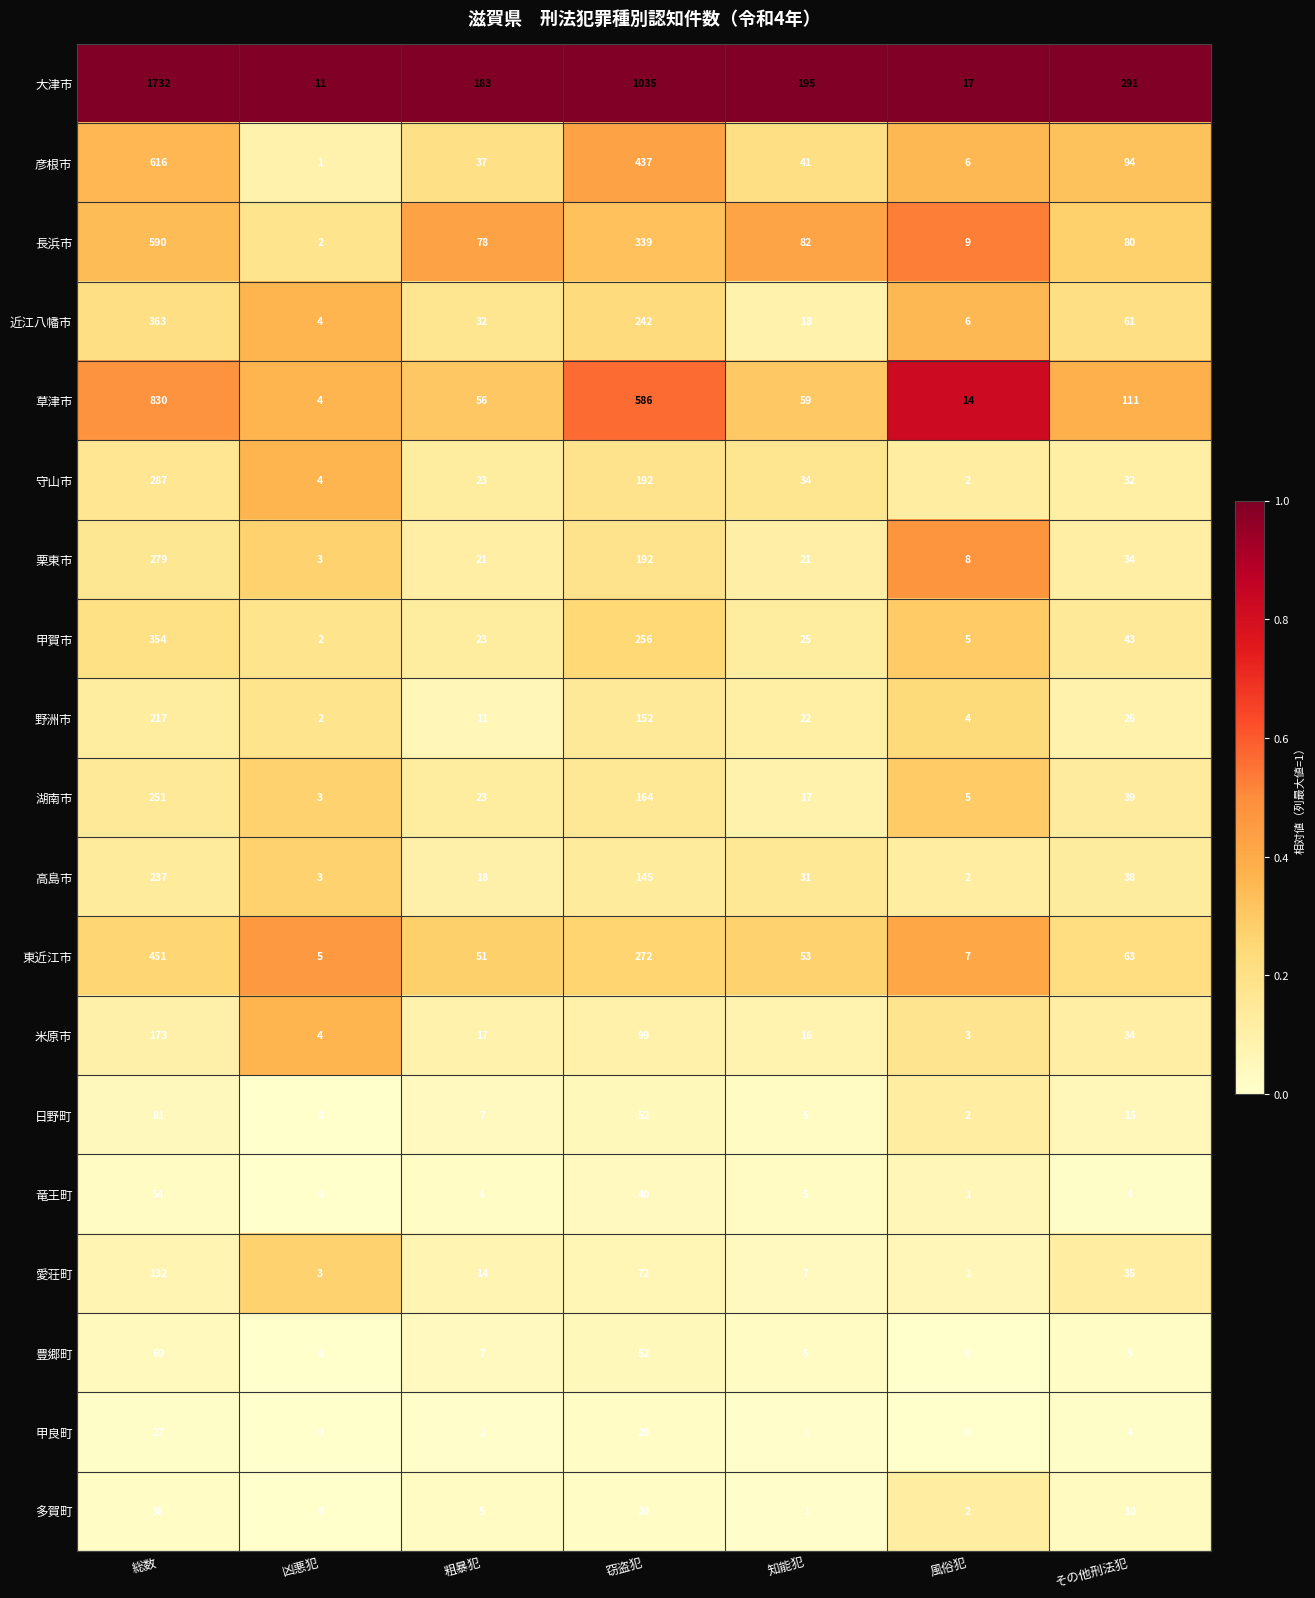

Which category has the lowest value in the 守山市 series?

風俗犯